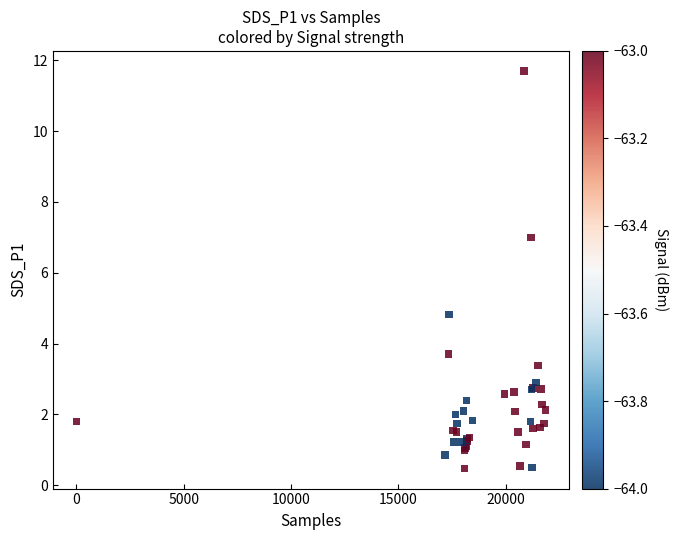

What Y value in the scatter plot is closest to 6?

7.0